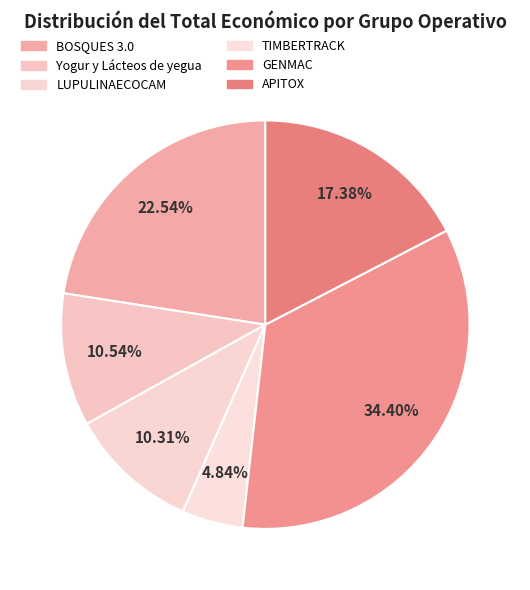

How many slices are in this pie chart?

6